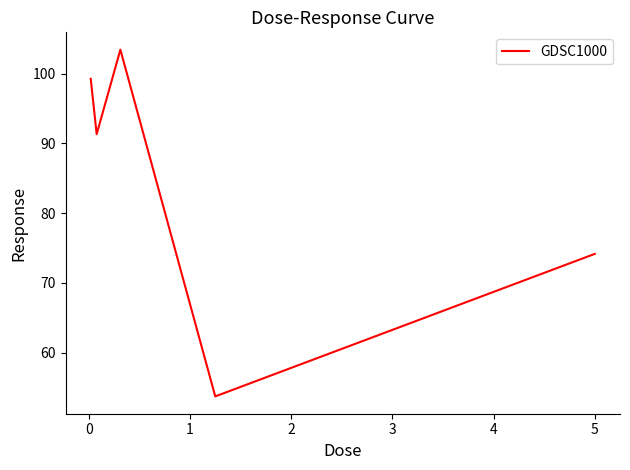

What is the difference between the maximum and minimum values?

49.7